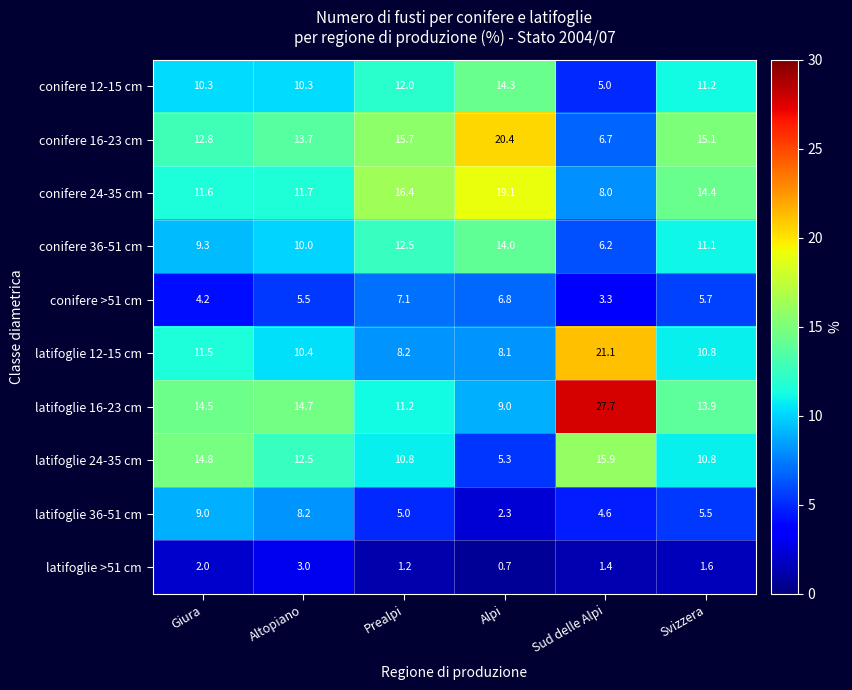

Which series has the widest spread of values?

latifoglie 16-23 cm